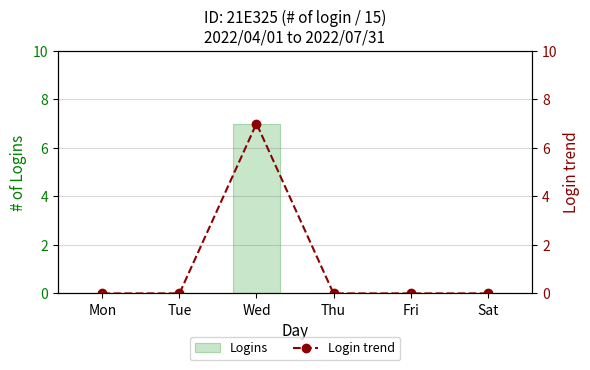

Reading right to left, transcribe all the data shown in this chart.

Logins: 0	0	0	7	0	0
Login trend: 0	0	0	7	0	0